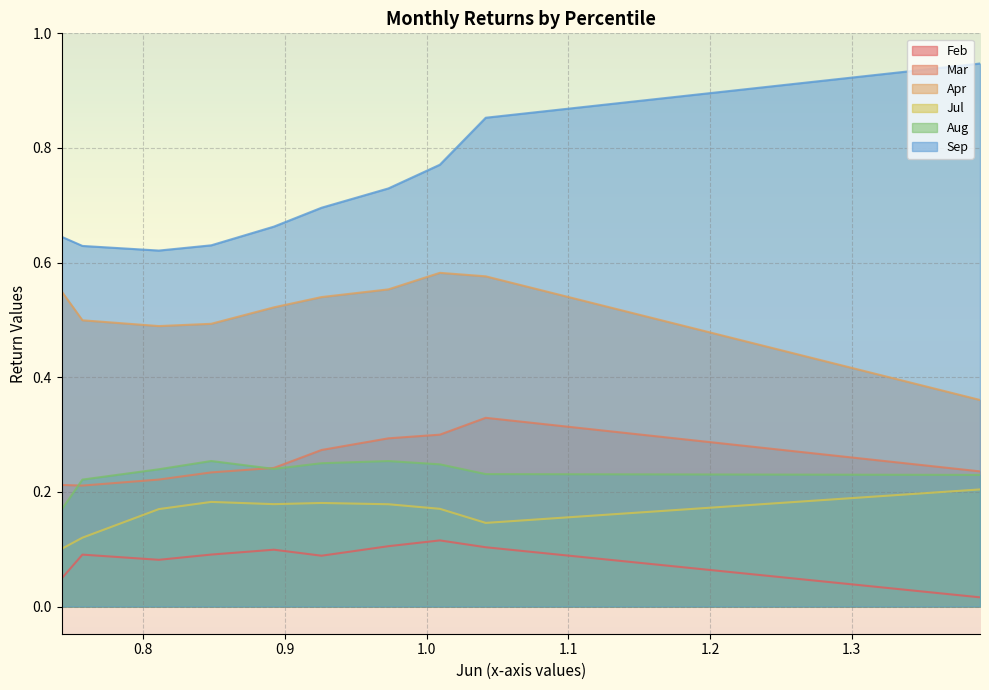

What is the value of the Mar point at the 1st from the left?

0.2